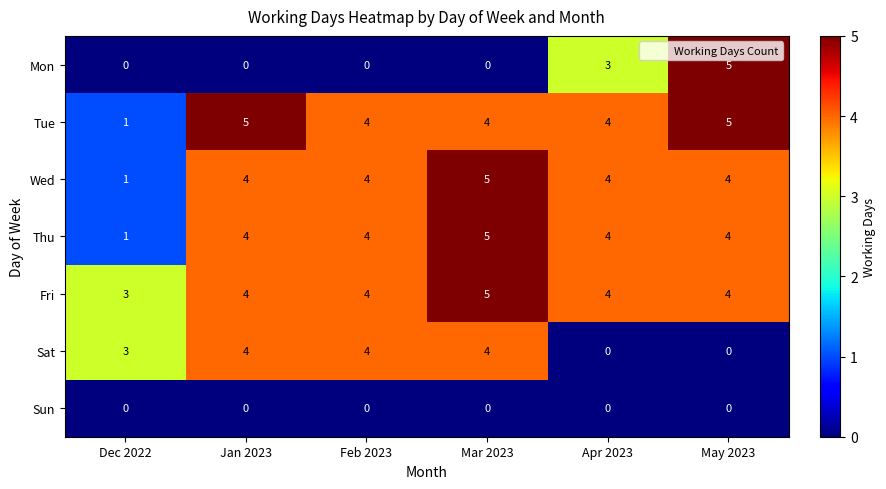

Which series has the largest total across all categories?

Fri